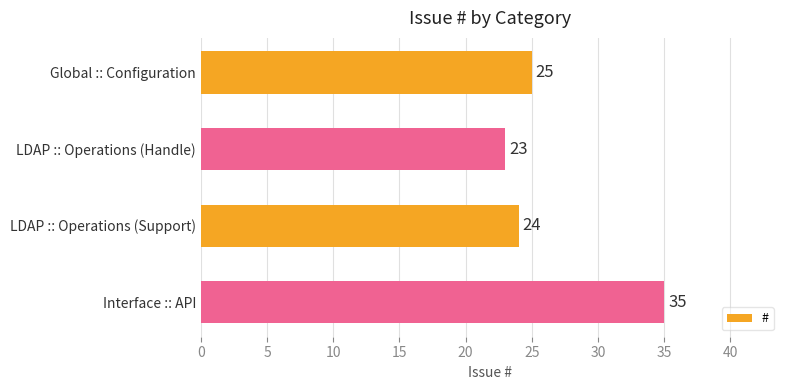

Rank the categories by value from highest to lowest.

Interface :: API, Global :: Configuration, LDAP :: Operations (Support), LDAP :: Operations (Handle)